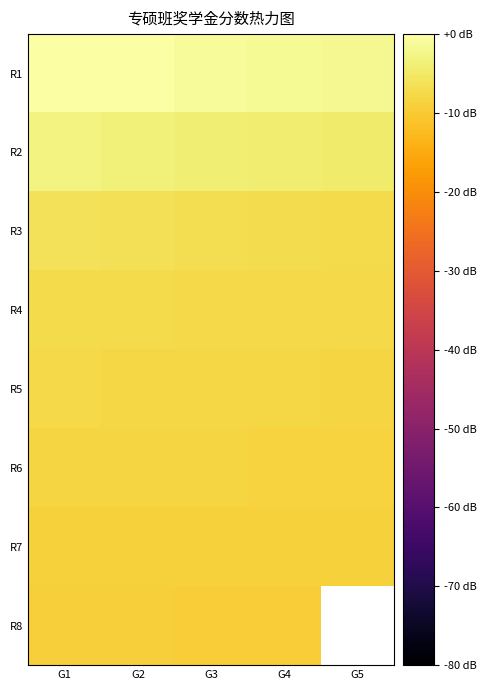

What is the total value across all series at G3?

-54.1